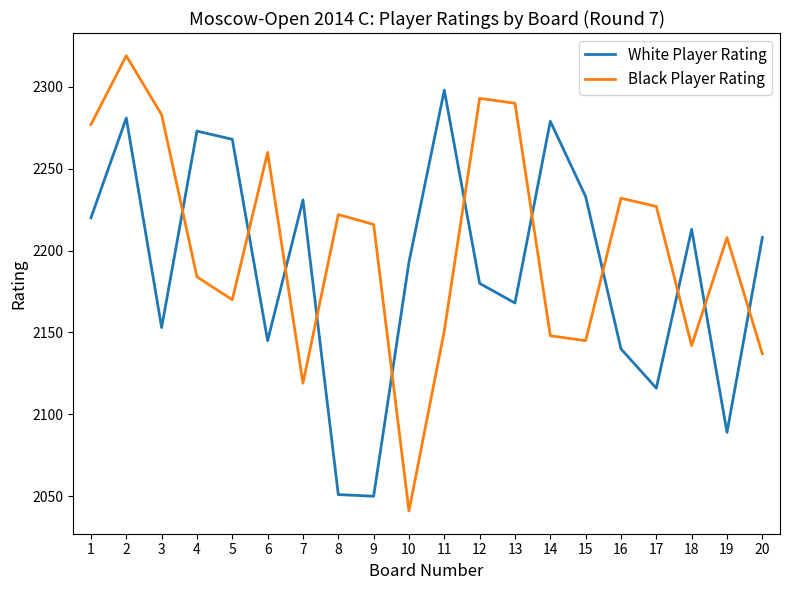

Where does the Black Player Rating series first go above 2216?

1